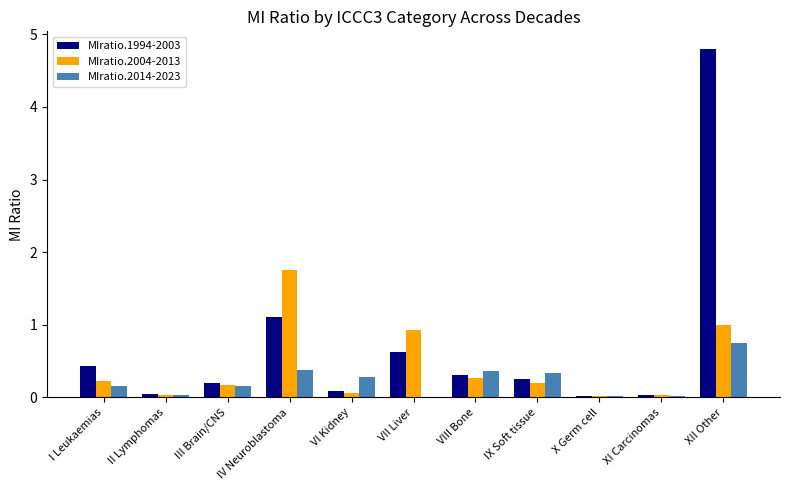

How many values in MIratio.2014-2023 are above zero?

10